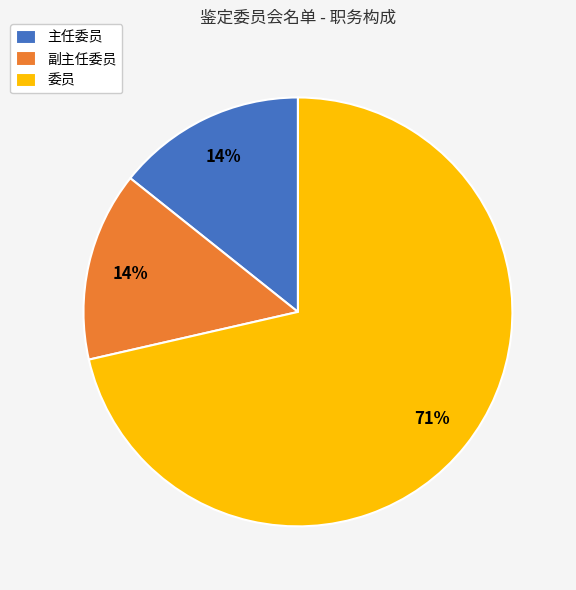

Do 主任委员 and 副主任委员 together represent more than half of the pie?

No